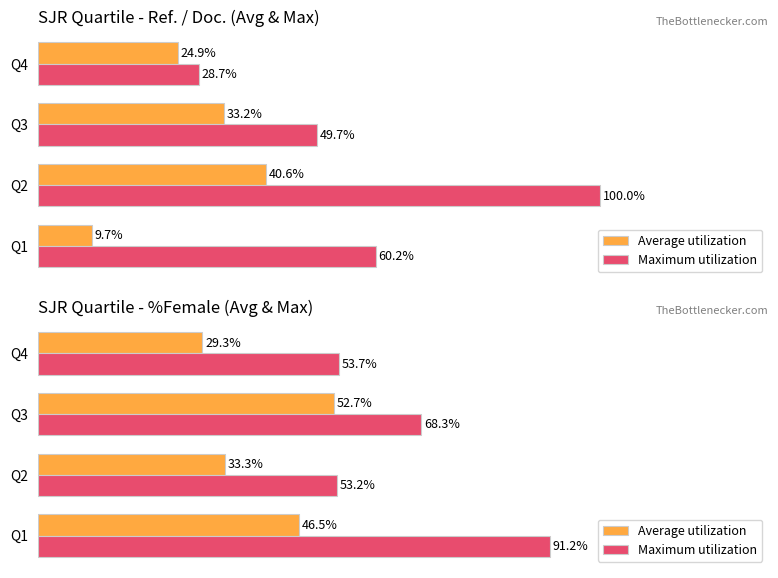

How many values in the Maximum utilization series exceed 68?

2